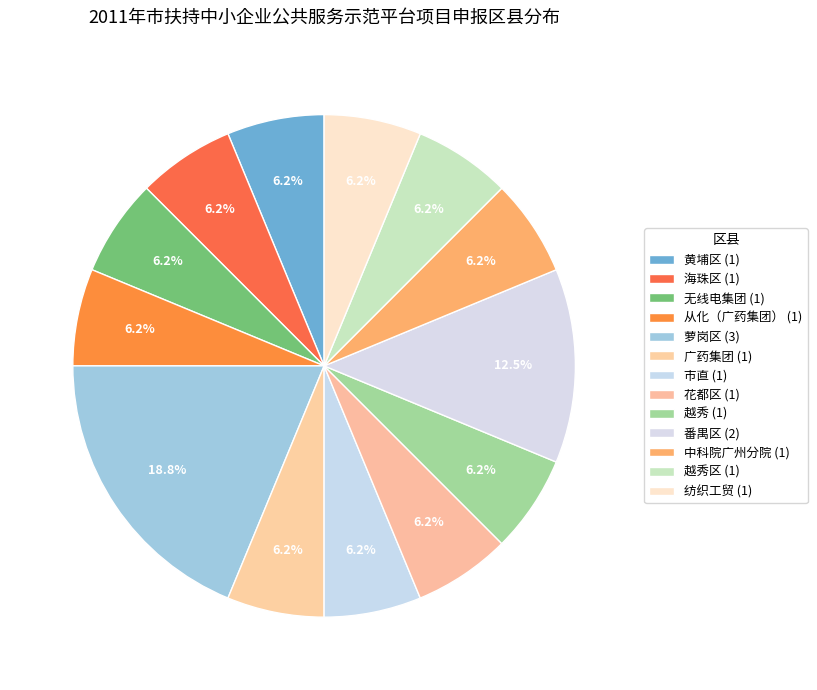

How many slices are in this pie chart?

13